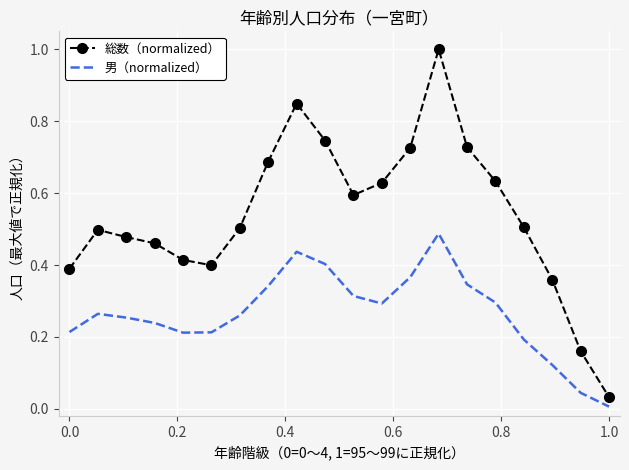

Which series has the widest spread of values?

総数（normalized）